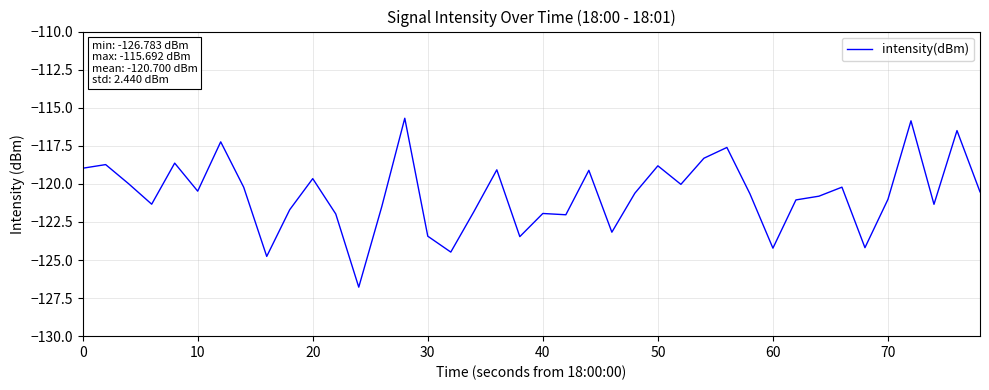

What is the difference between the maximum and minimum values?

11.1